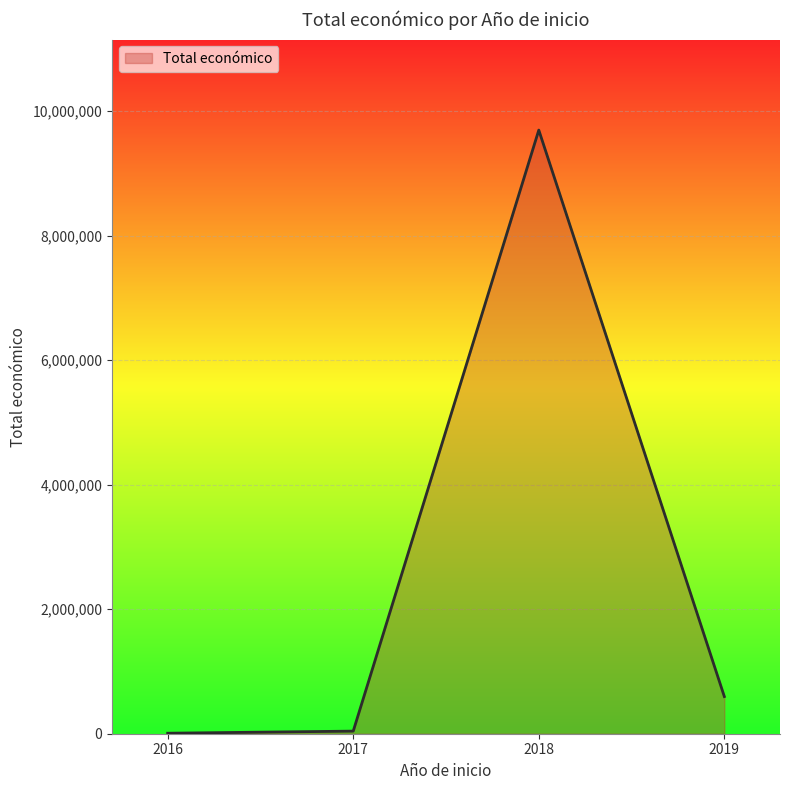

What is the average value?

2585708